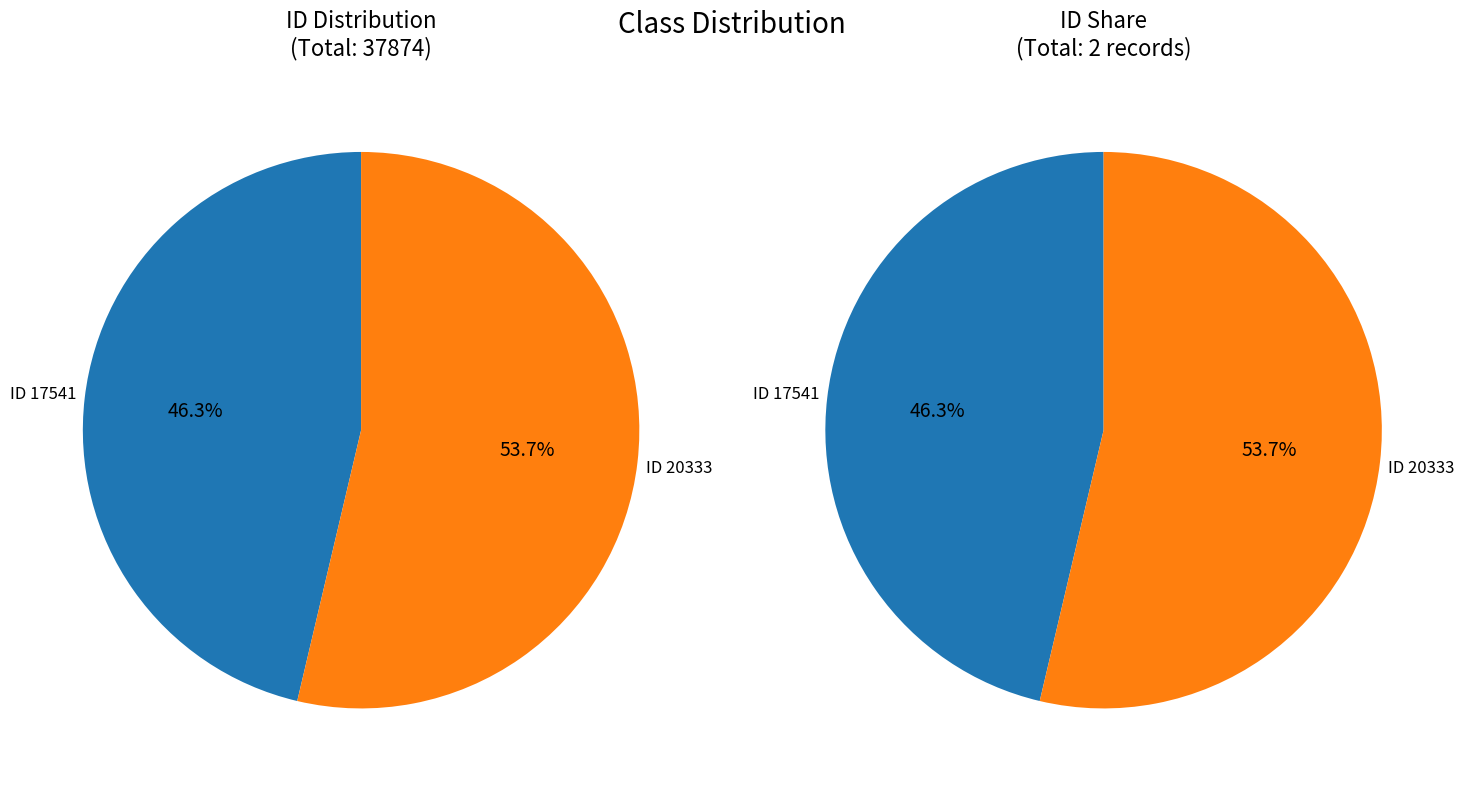

How many segments does this pie chart have?

2